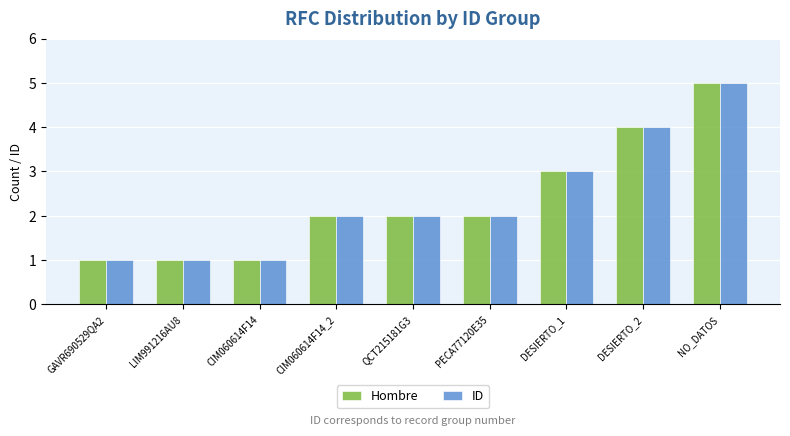

How many ID values are between 1 and 3?

7